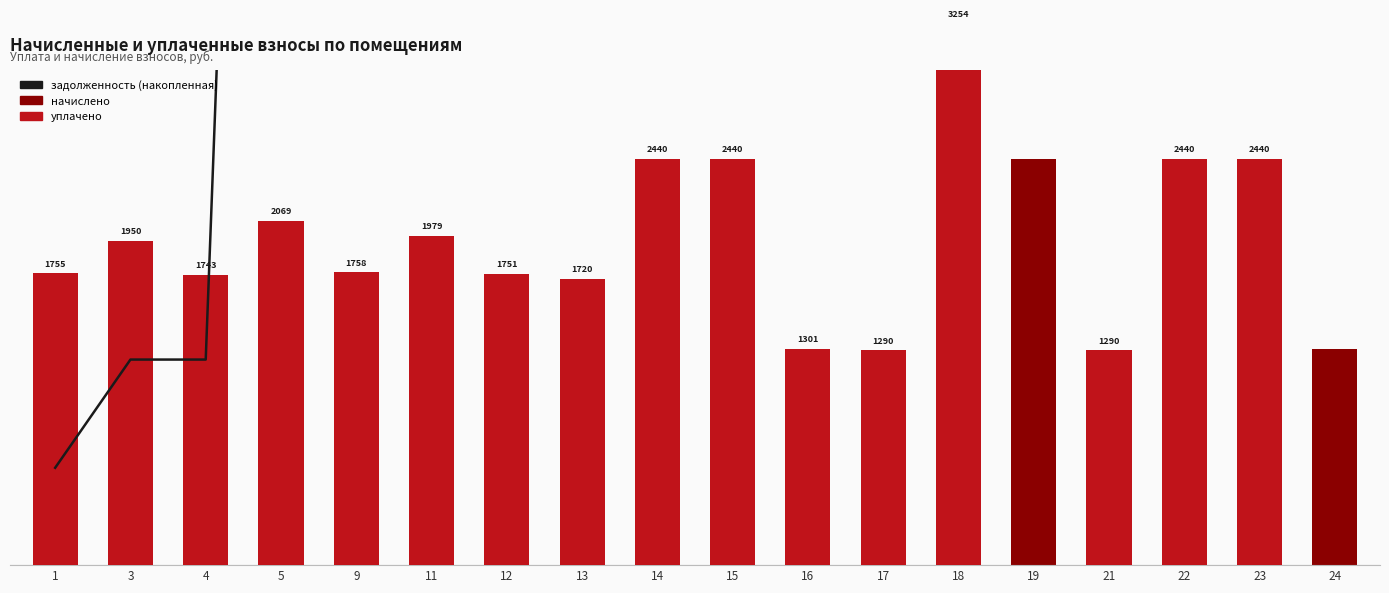

Where does the задолженность (накопленная) series first go above 13638?

13